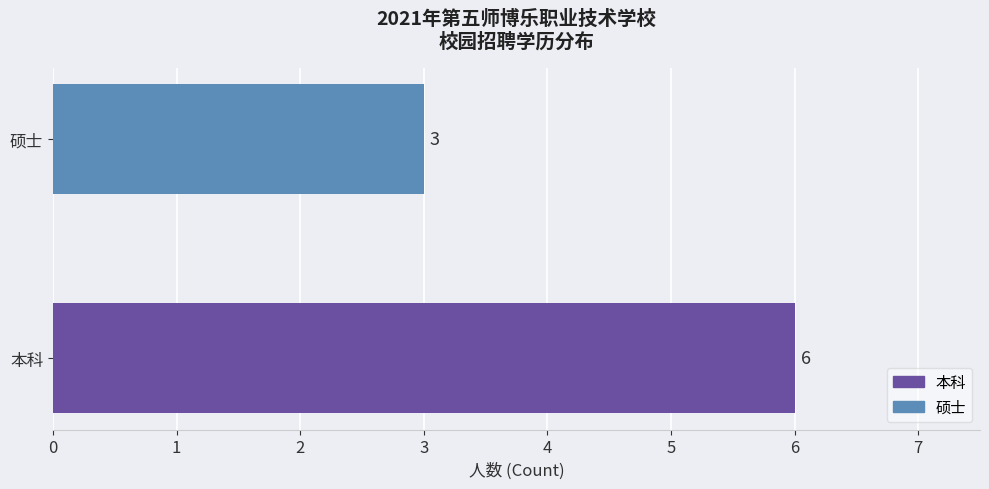

What is the ratio of the value at 硕士 to the value at 本科?

0.5